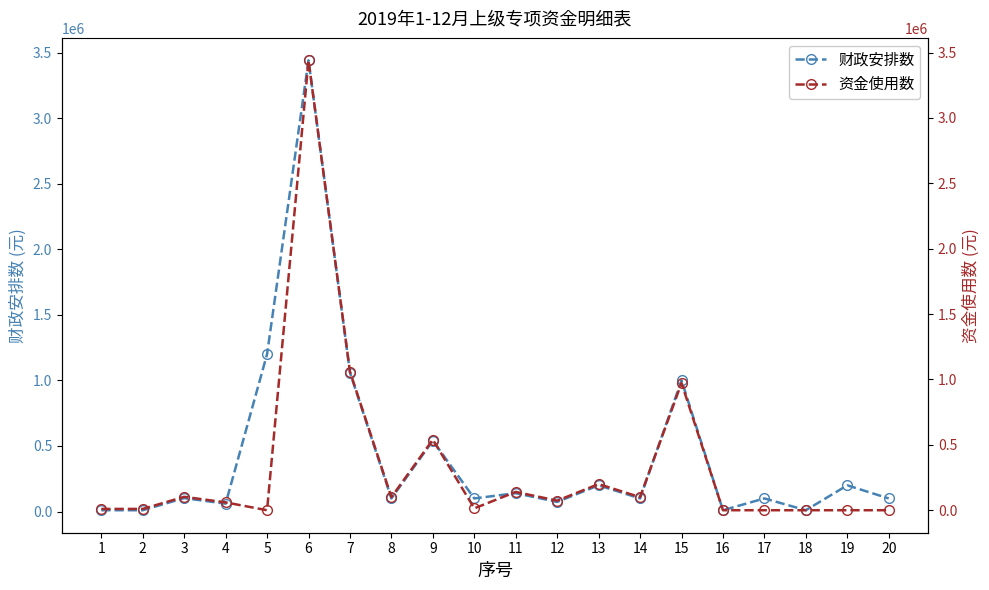

Is the value of 资金使用数 at 14 greater than the value of 财政安排数 at 7?

No